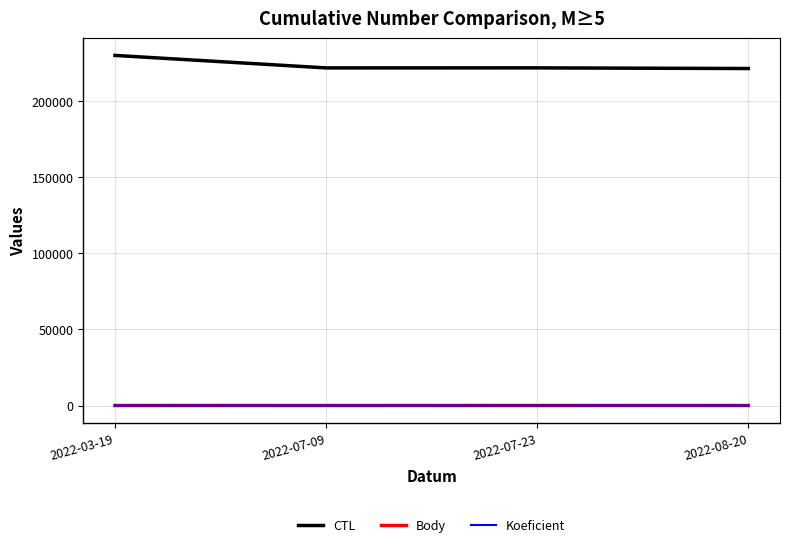

How many series are shown in this chart?

3